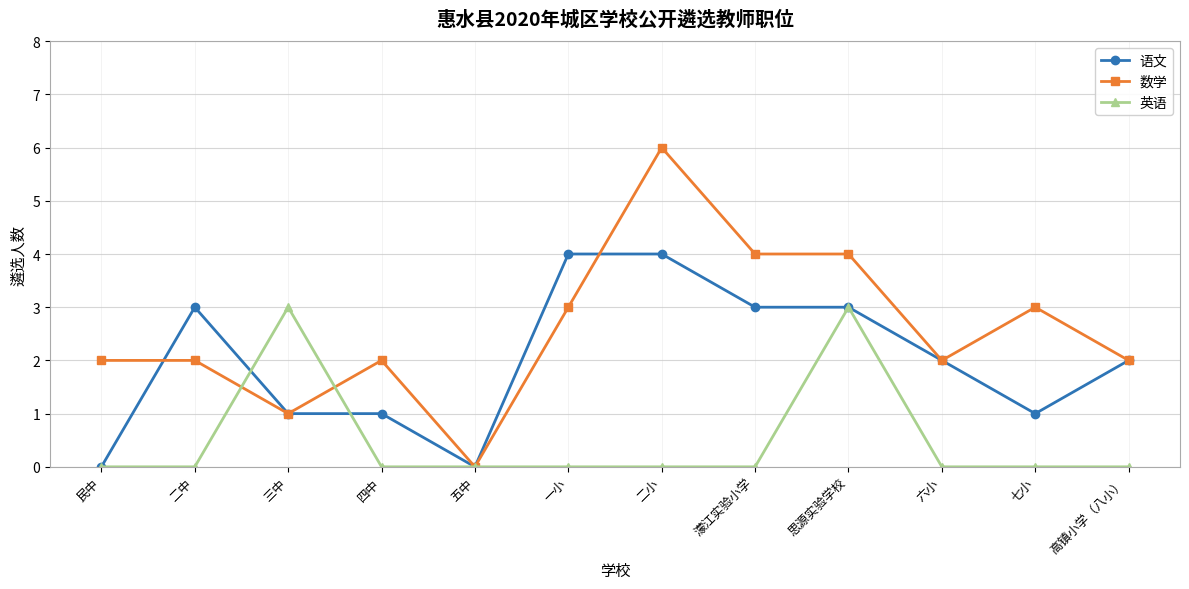

What is the label of the 7th point from the right?

一小